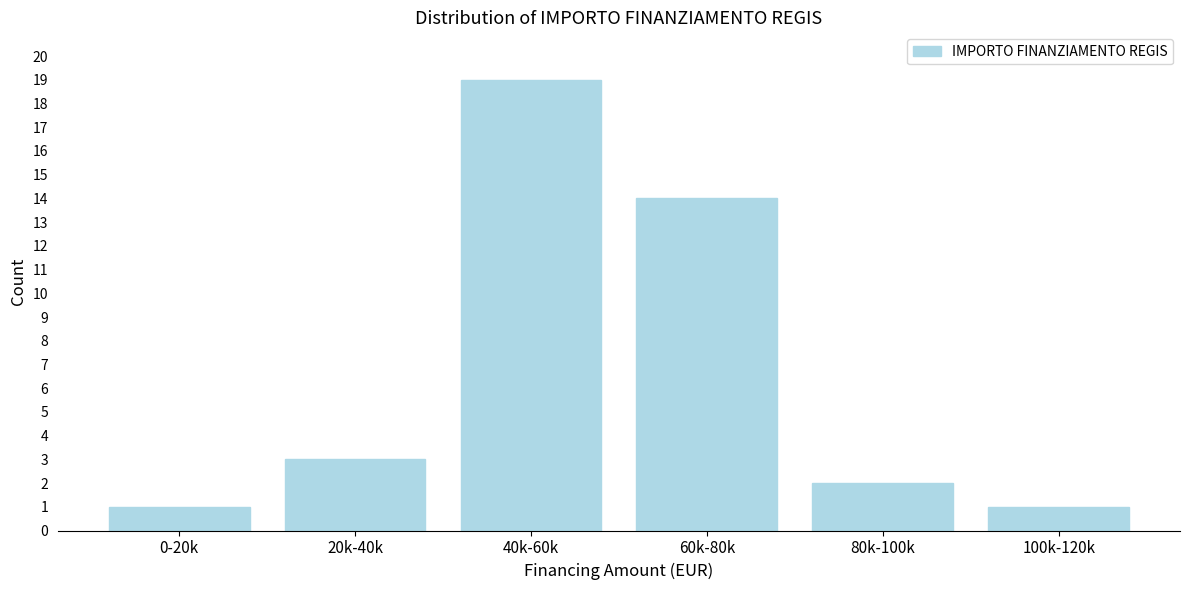

Reading right to left, extract all data points from this chart.

1	2	14	19	3	1